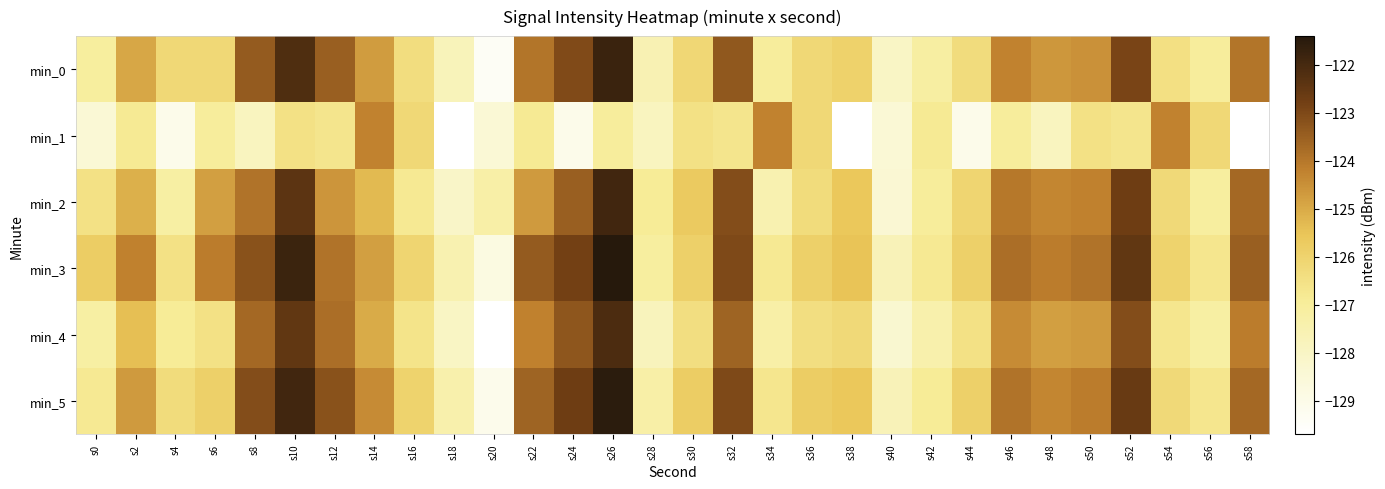

At which category does the chart reach its minimum across all series?

s20